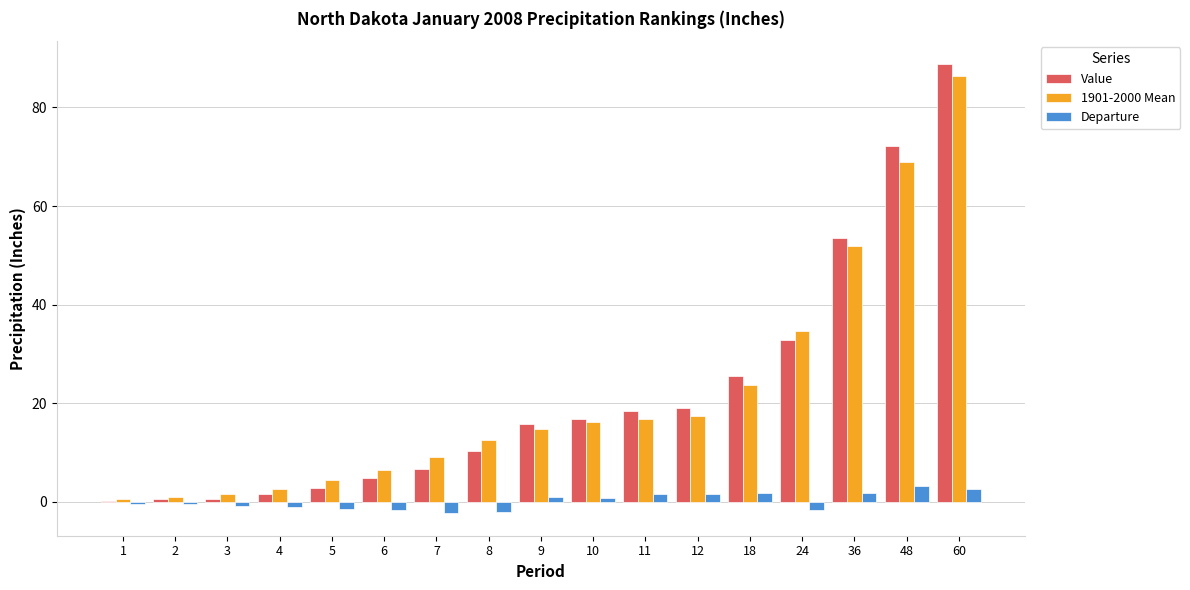

What is the sum of the Value values at 6 and 24?

37.7